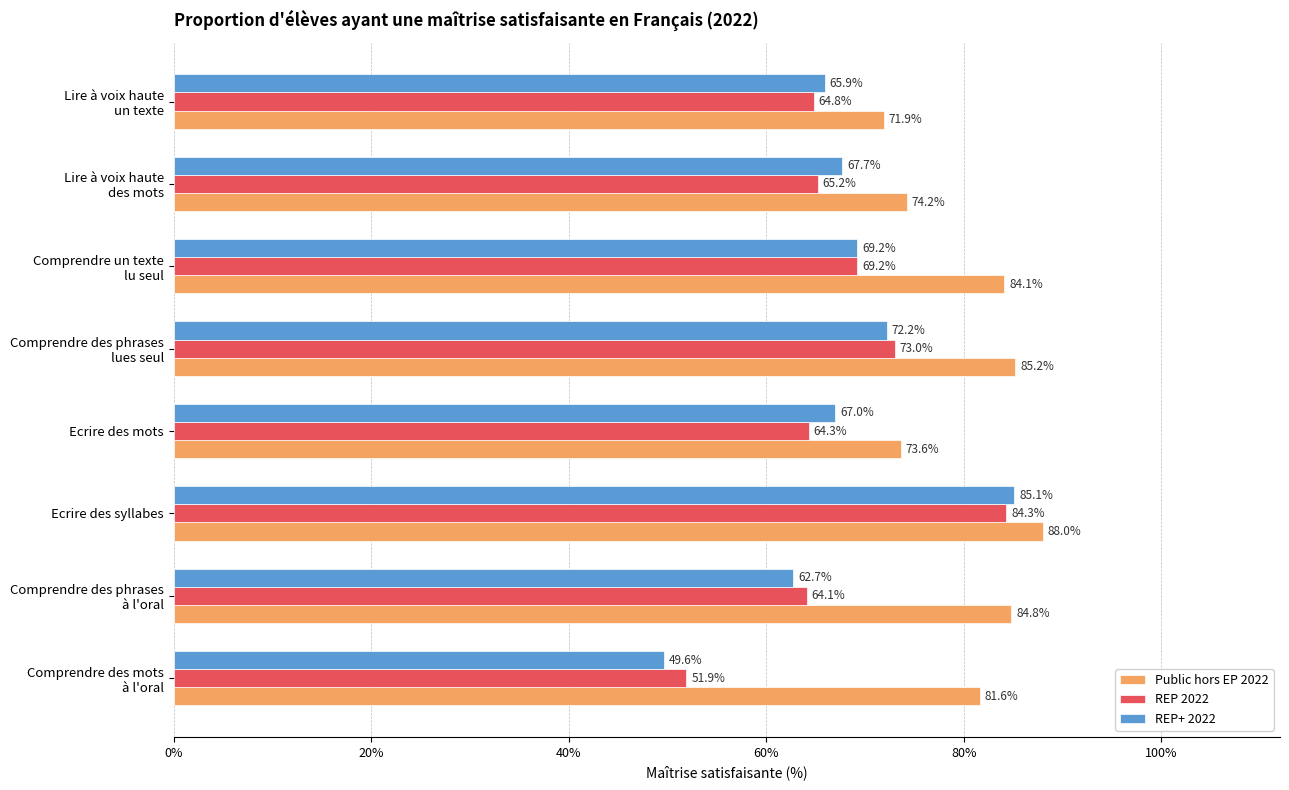

Which series has the largest range (max minus min)?

REP+ 2022